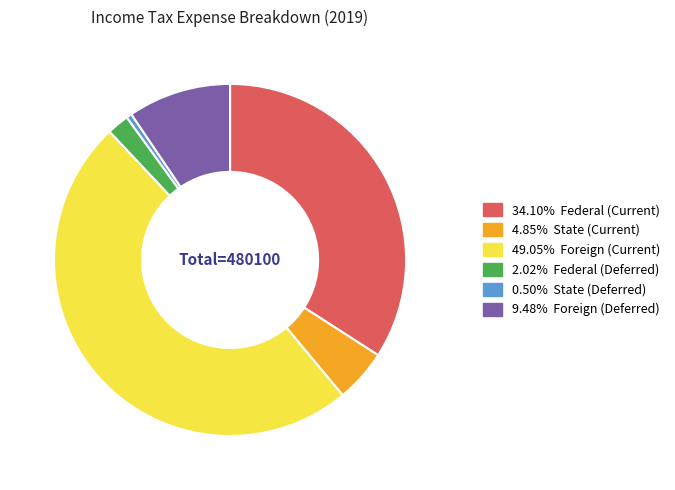

Is there any slice that represents more than half of the pie?

No